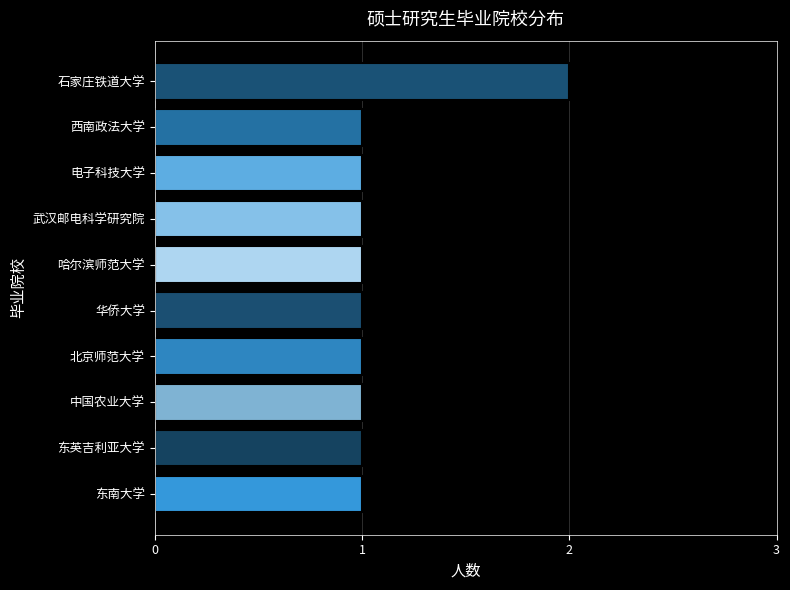

Which category has the highest value across all series?

石家庄铁道大学